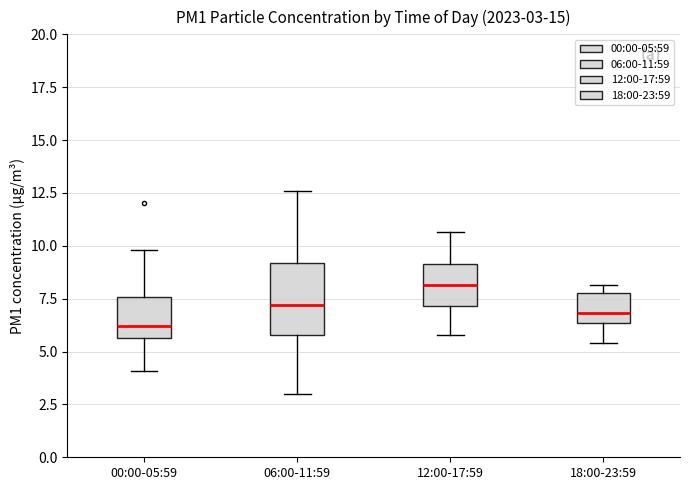

Which box has the lowest median line?

00:00-05:59